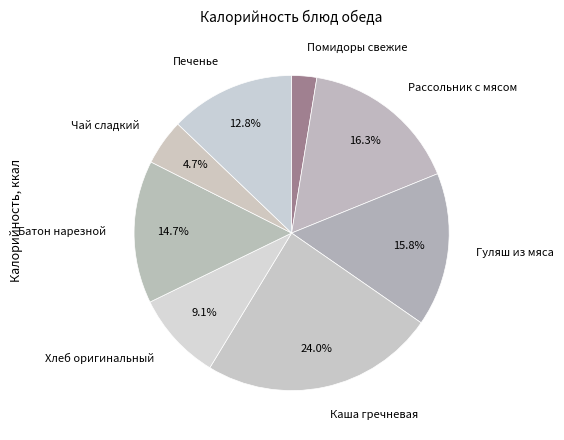

Does any single category account for the majority?

No